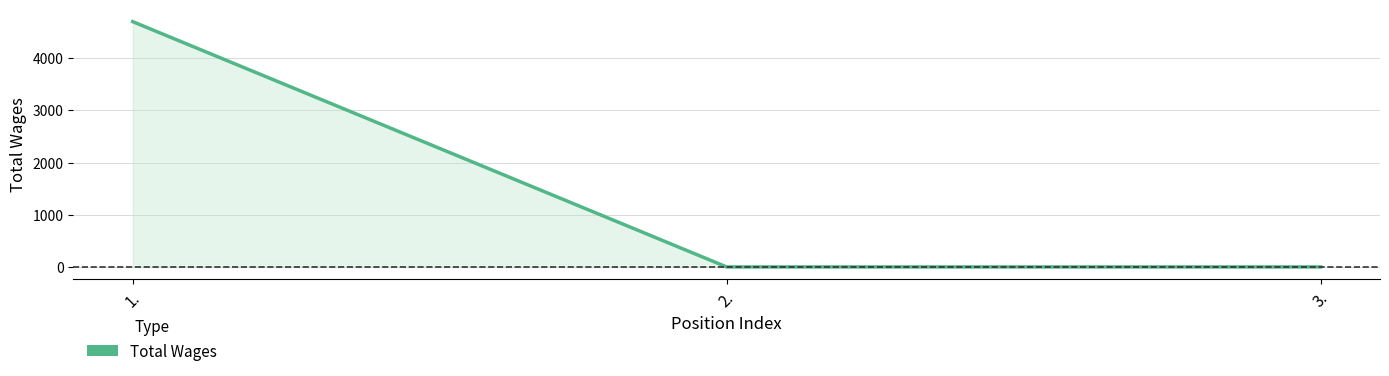

What is the difference between the maximum and second lowest values?

4700